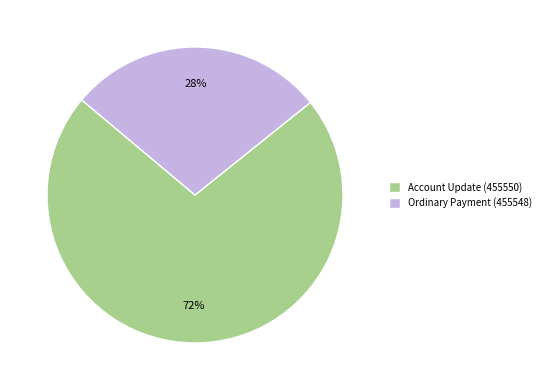

Is there any slice that represents more than half of the pie?

Yes